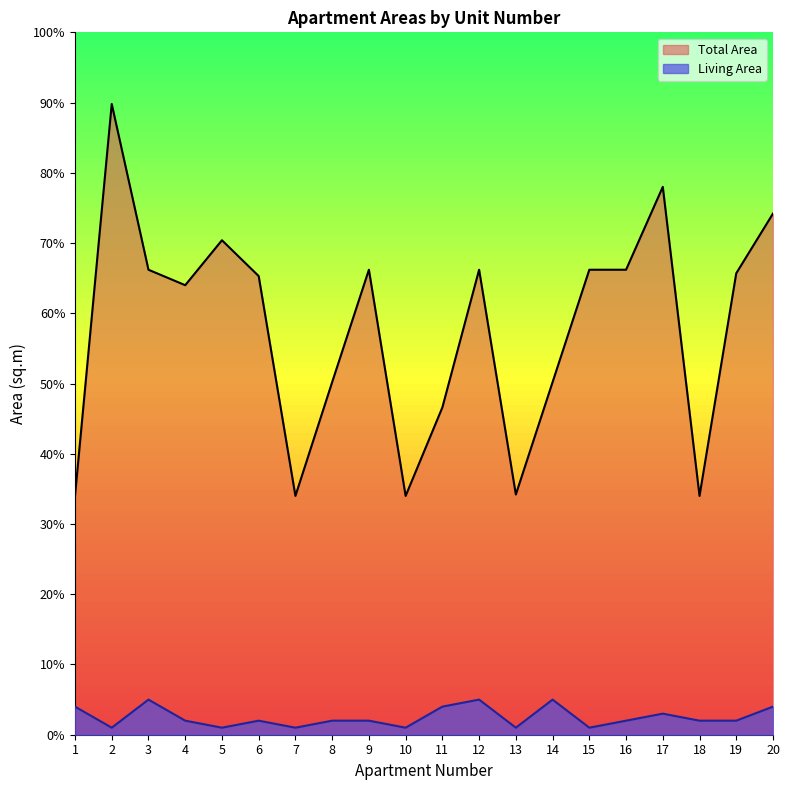

Reading right to left, list all the values displayed in this chart.

Total Area: 20=74.2	19=65.7	18=34.0	17=78.0	16=66.2	15=66.2	14=50.2	13=34.2	12=66.2	11=46.6	10=34.0	9=66.2	8=50.2	7=34.0	6=65.3	5=70.4	4=64.0	3=66.2	2=89.8	1=34.0
Living Area: 20=4.0	19=2.0	18=2.0	17=3.0	16=2.0	15=1.0	14=5.0	13=1.0	12=5.0	11=4.0	10=1.0	9=2.0	8=2.0	7=1.0	6=2.0	5=1.0	4=2.0	3=5.0	2=1.0	1=4.0